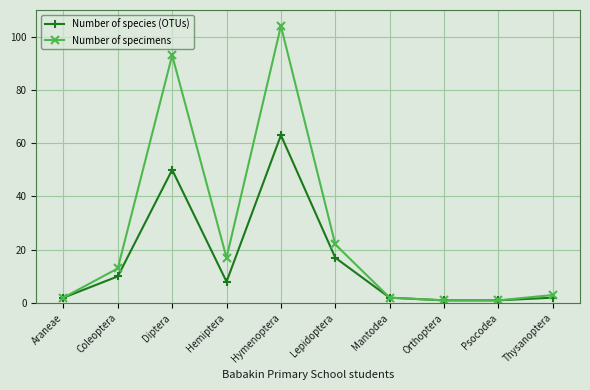

What is the label of the 3rd point from the left?

Diptera